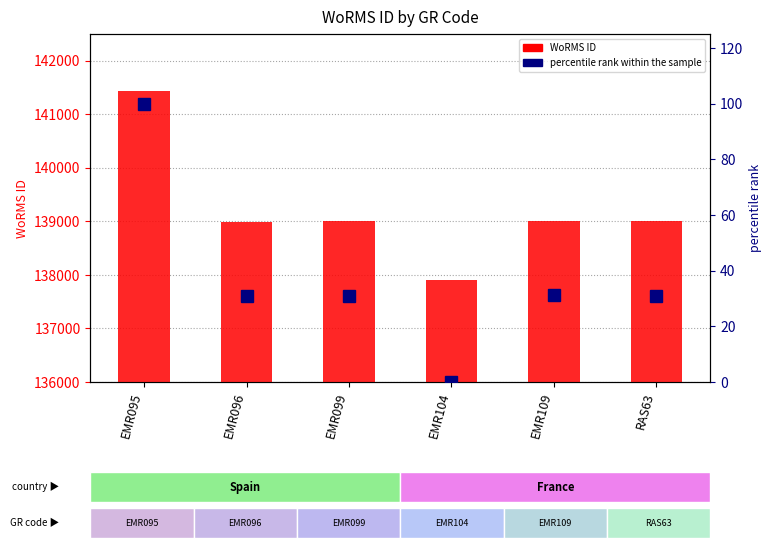

What is the label of the 4th bar from the right?

EMR099